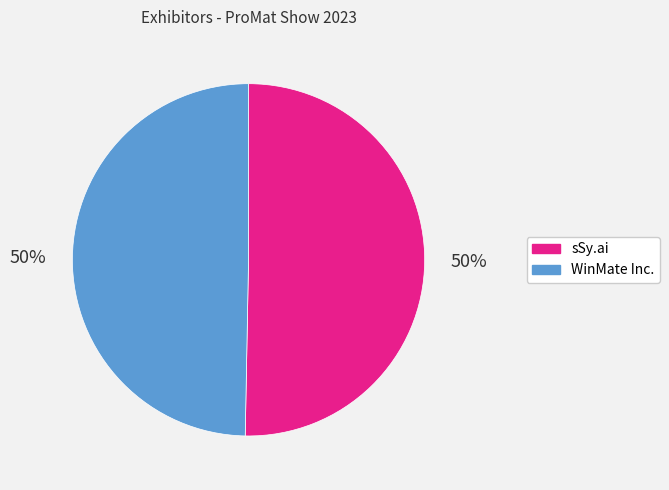

To the nearest percent, what is the combined percentage of WinMate Inc. and sSy.ai?

100%